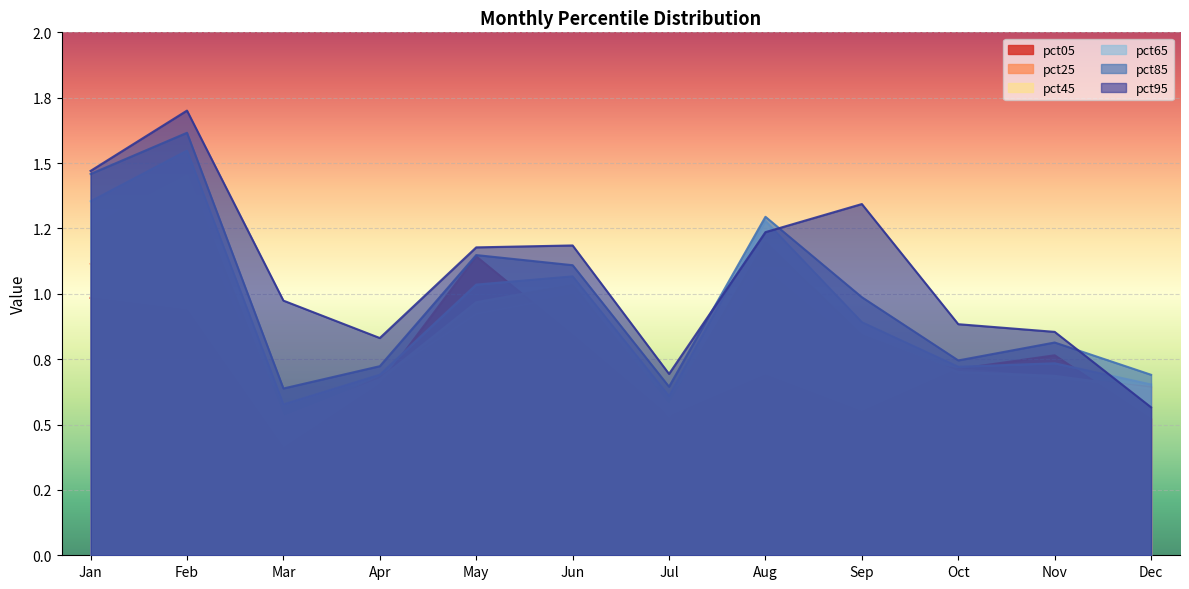

Reading right to left, extract all data points from this chart.

pct05: 0.5	0.8	0.7	0.5	0.7	0.5	0.8	1.1	0.7	0.4	0.9	1.0
pct25: 0.6	0.7	0.7	0.8	1.1	0.5	1.0	0.9	0.7	0.5	1.3	1.1
pct45: 0.6	0.7	0.7	0.8	1.2	0.6	1.0	1.0	0.7	0.5	1.5	1.3
pct65: 0.7	0.7	0.7	0.9	1.3	0.6	1.1	1.0	0.7	0.6	1.5	1.4
pct85: 0.7	0.8	0.7	1.0	1.3	0.6	1.1	1.1	0.7	0.6	1.6	1.5
pct95: 0.6	0.9	0.9	1.3	1.2	0.7	1.2	1.2	0.8	1.0	1.7	1.5